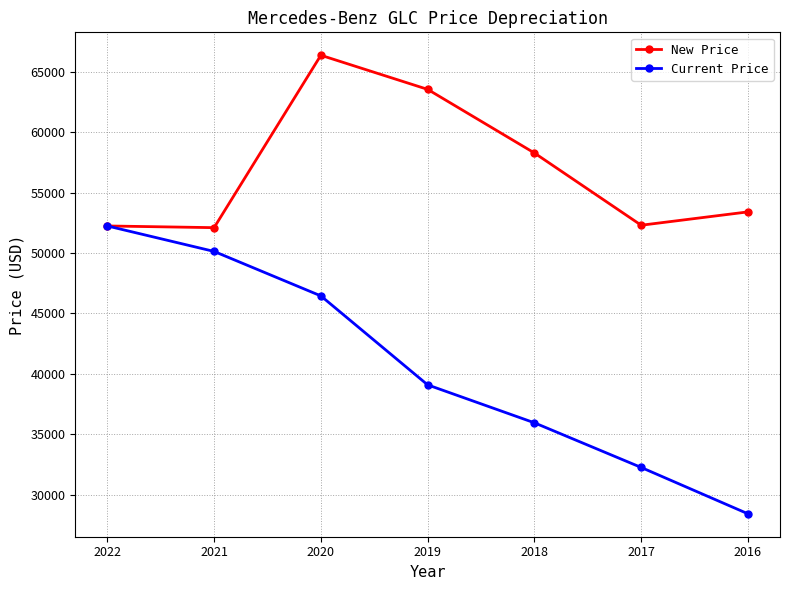

What is the value of the New Price point at the 4th from the left?

63555